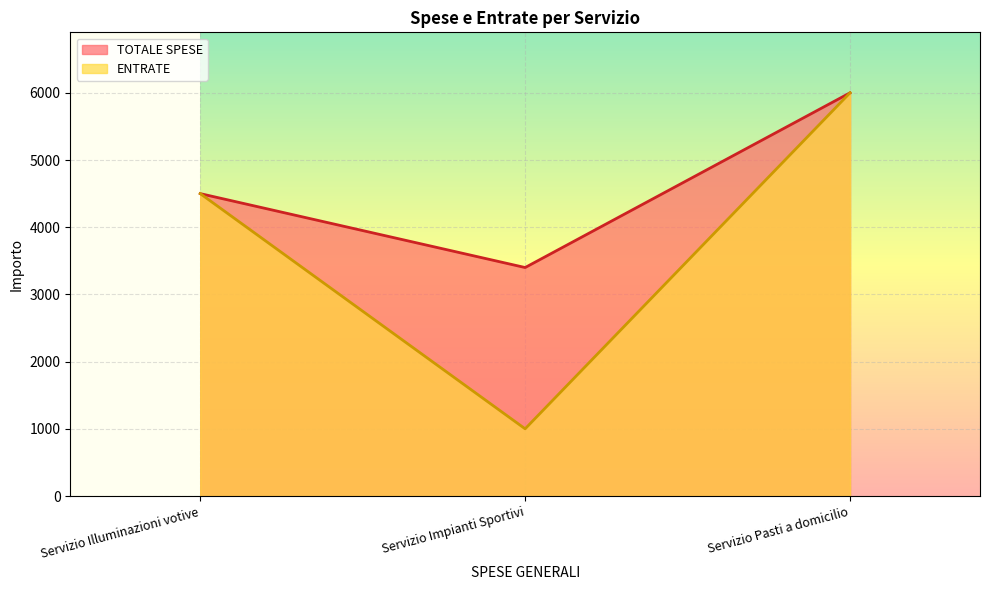

What is the lowest value of the ENTRATE series?

1000